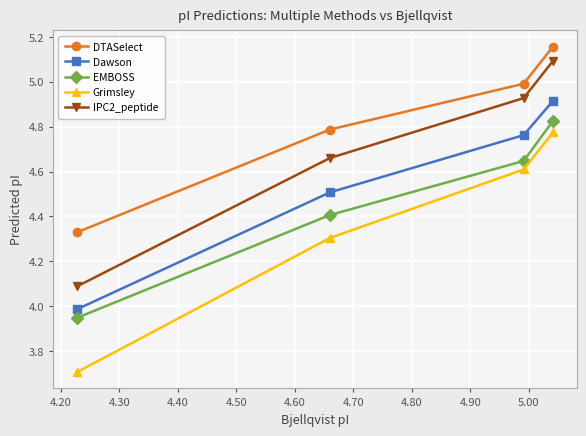

What is the sum of all Dawson values?

18.2